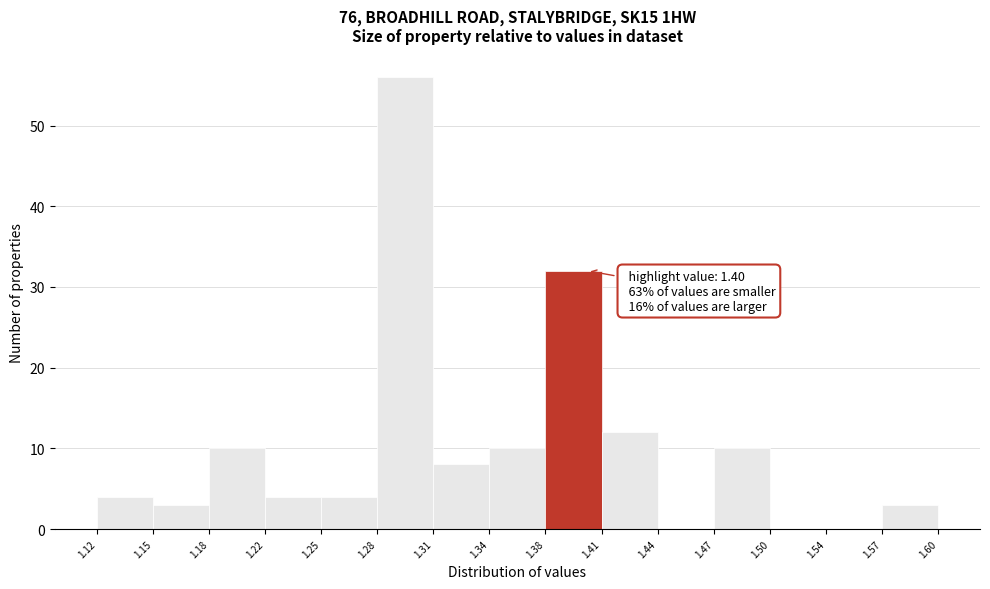

Over which range of the x-axis is the bar tallest?

1.28 to 1.31